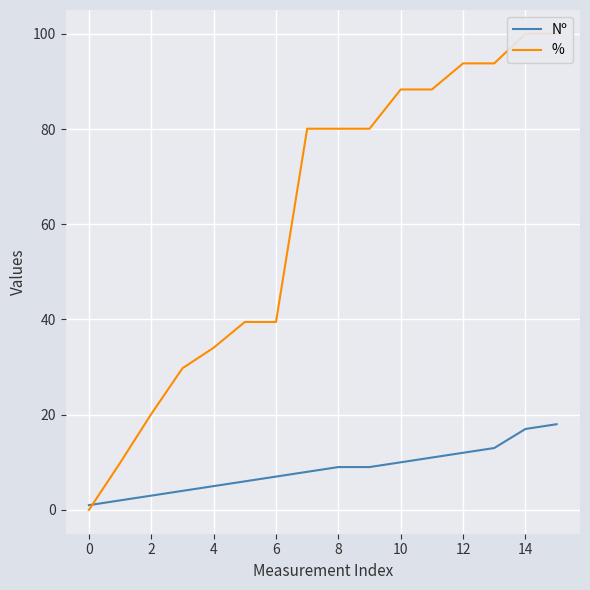

How many lines are shown in the chart?

2